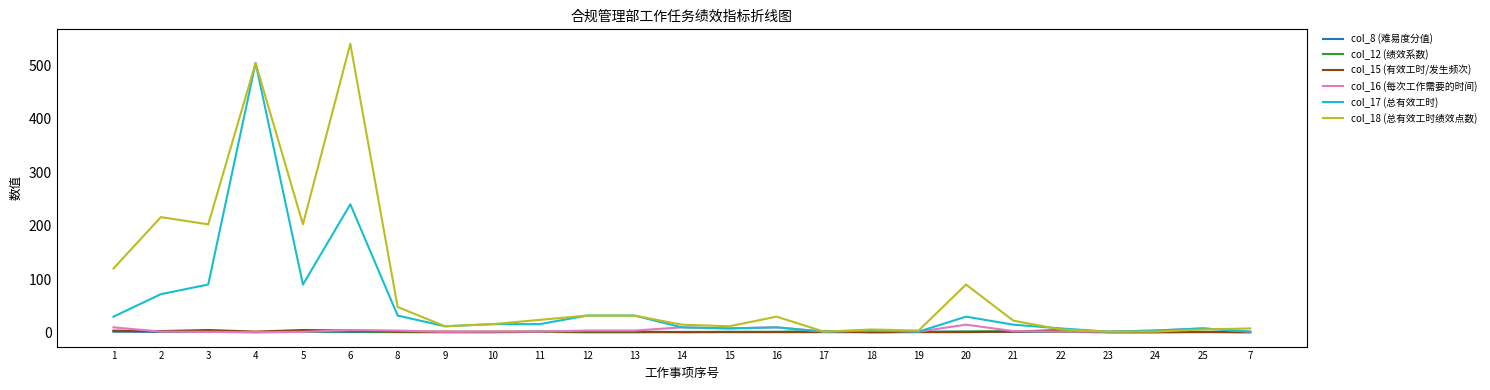

Which series changed the most between 1 and 3?

col_18 (总有效工时绩效点数)